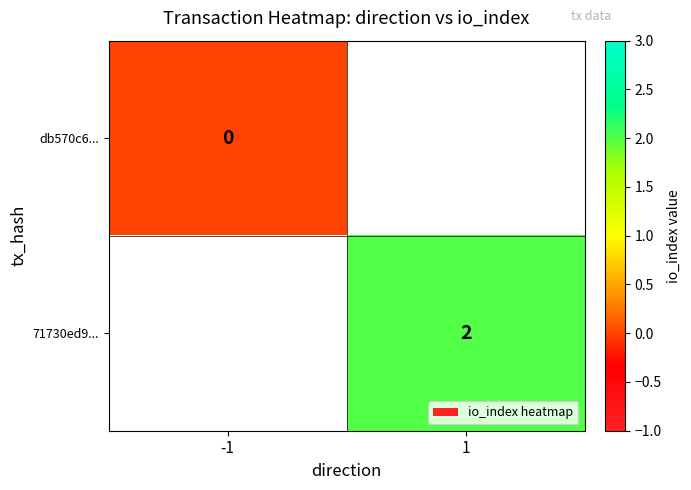

How many distinct data groups are displayed?

2